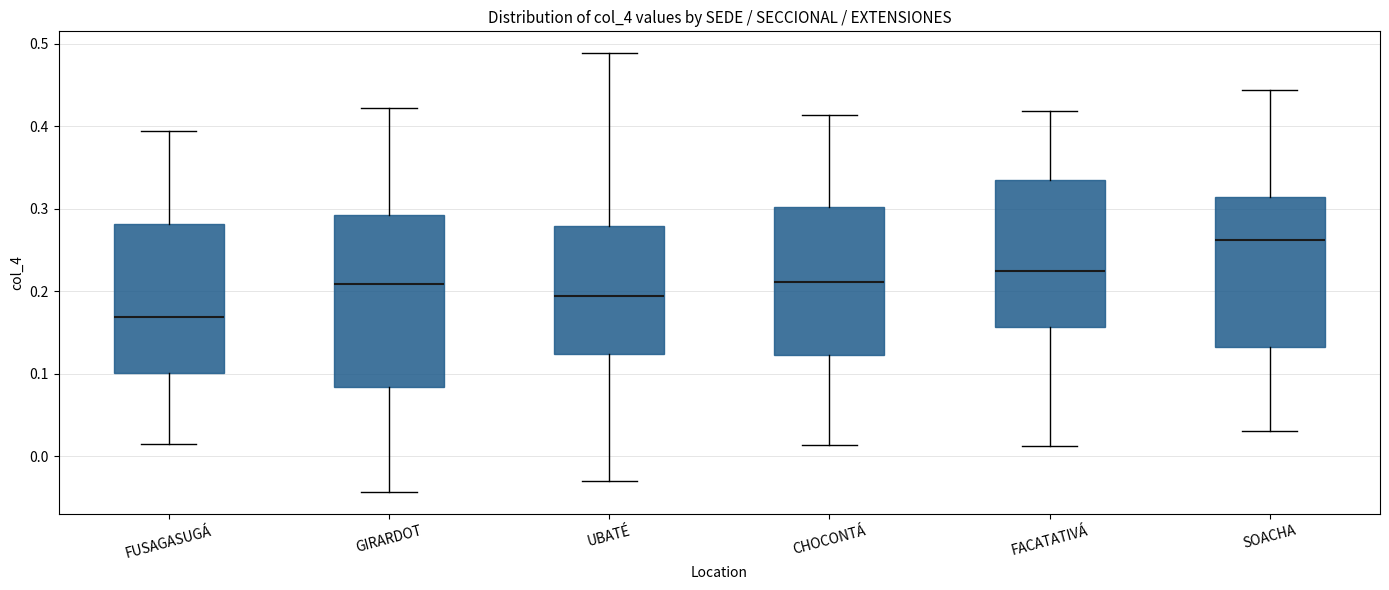

Reading left to right, read every box against the y-axis: the position of its median line, the range the box covers, and the ends of its whiskers. The values are not printed on the chart, so give them approximately, as read against the axis.

FUSAGASUGÁ: median 0.17, box 0.10 to 0.28, whiskers 0.01 to 0.39
GIRARDOT: median 0.21, box 0.08 to 0.29, whiskers -0.04 to 0.42
UBATÉ: median 0.19, box 0.12 to 0.28, whiskers -0.03 to 0.49
CHOCONTÁ: median 0.21, box 0.12 to 0.30, whiskers 0.01 to 0.41
FACATATIVÁ: median 0.22, box 0.16 to 0.33, whiskers 0.01 to 0.42
SOACHA: median 0.26, box 0.13 to 0.31, whiskers 0.03 to 0.44